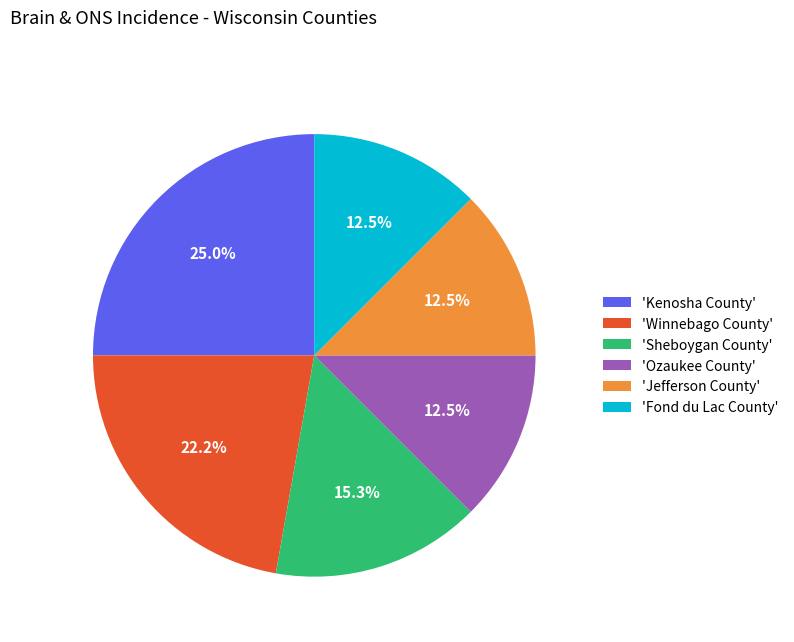

What is the total percentage of 'Jefferson County' and 'Winnebago County'?

34.7%